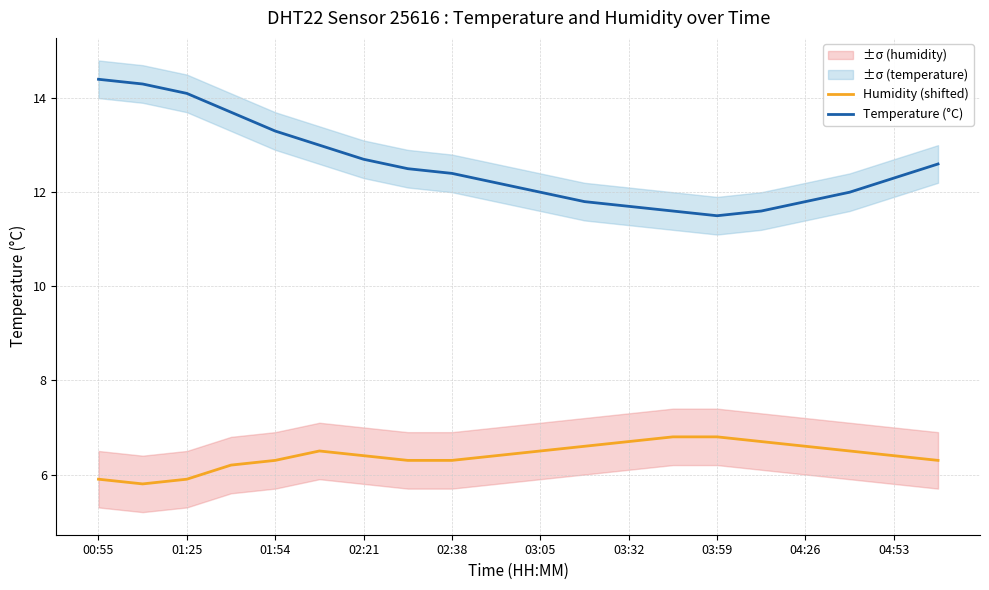

Is this an area chart (filled region under the line)?

No